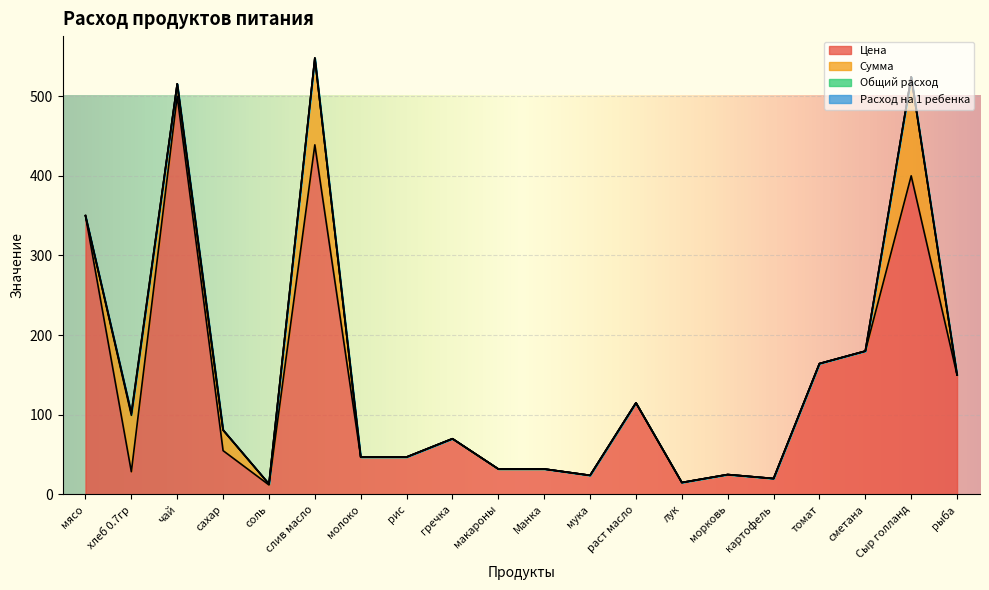

The Цена series shows 164.3 at томат. True or false?

True